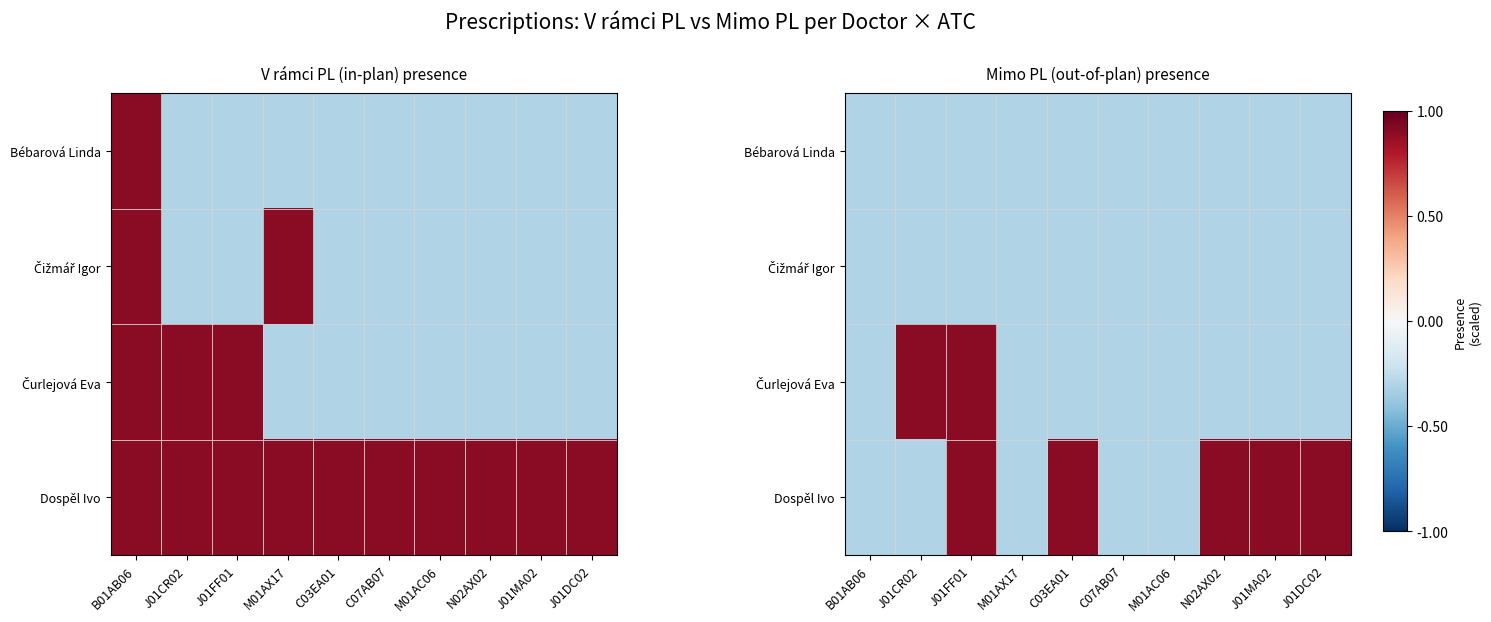

At which category is the sum across all series the highest?

J01FF01